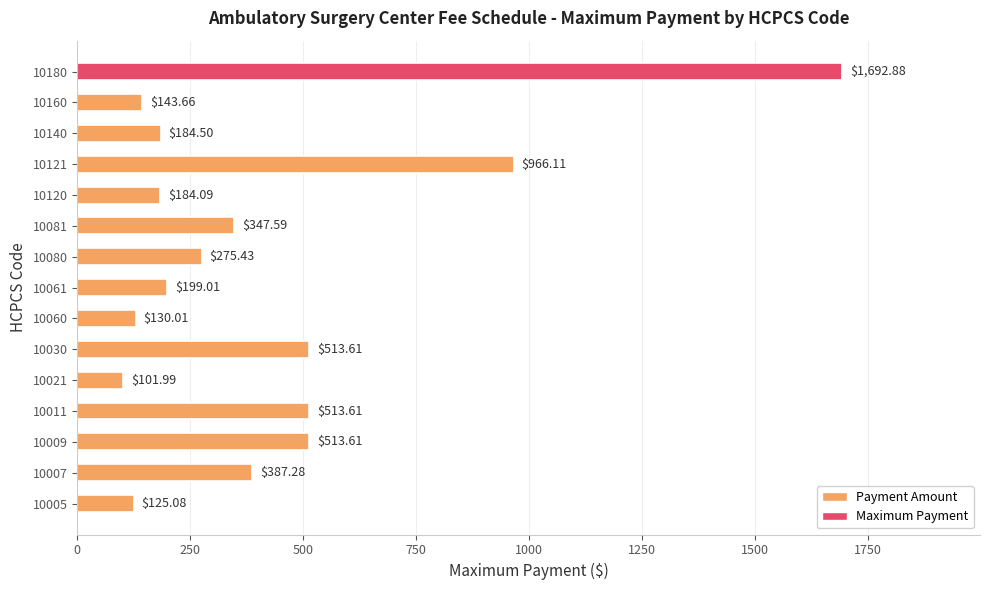

Which label corresponds to the largest value in the chart?

10180